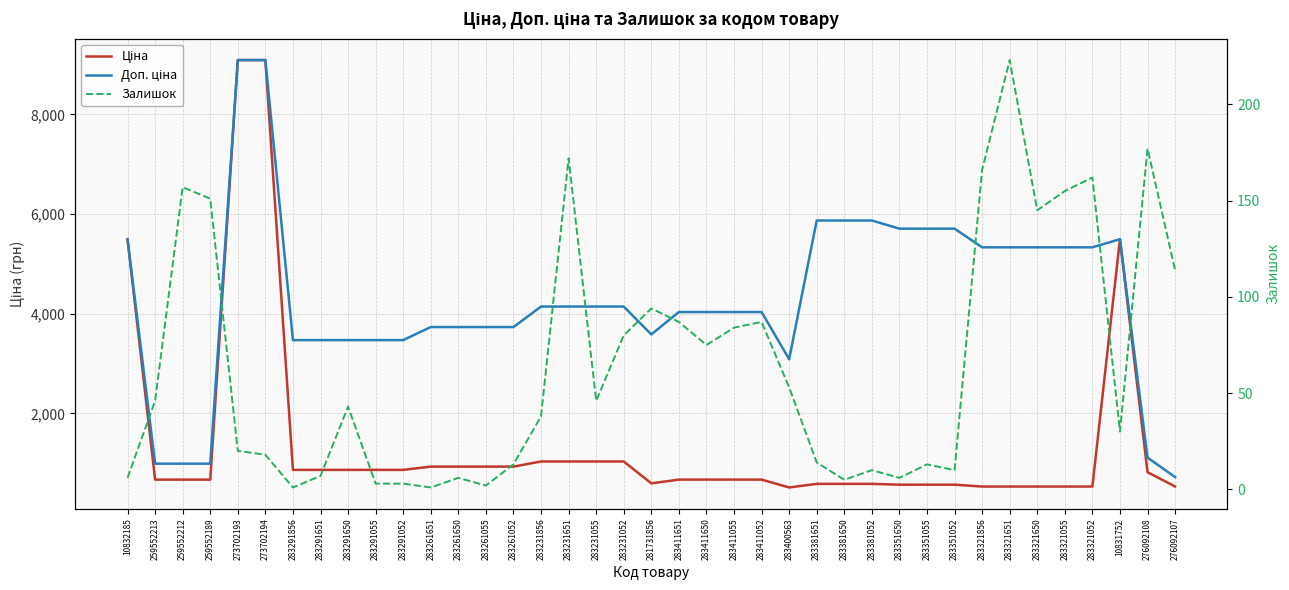

Which series changed the most between 283411651 and 283351055?

Доп. ціна